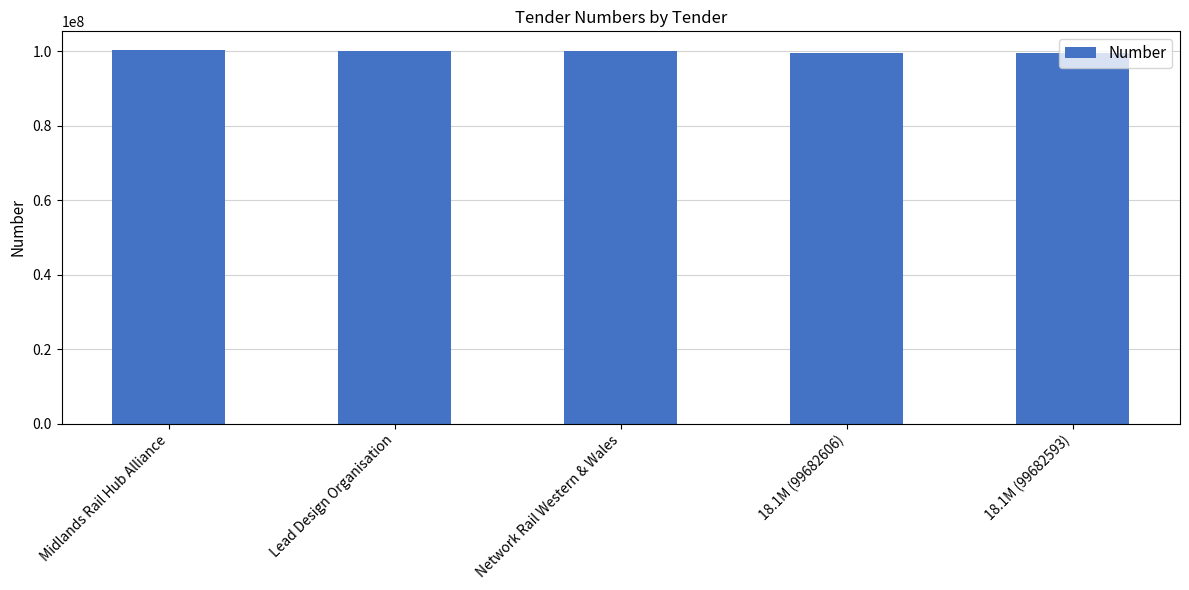

Approximately how many times larger is the value at 18.1M (99682606) compared to 18.1M (99682593)?

1.0